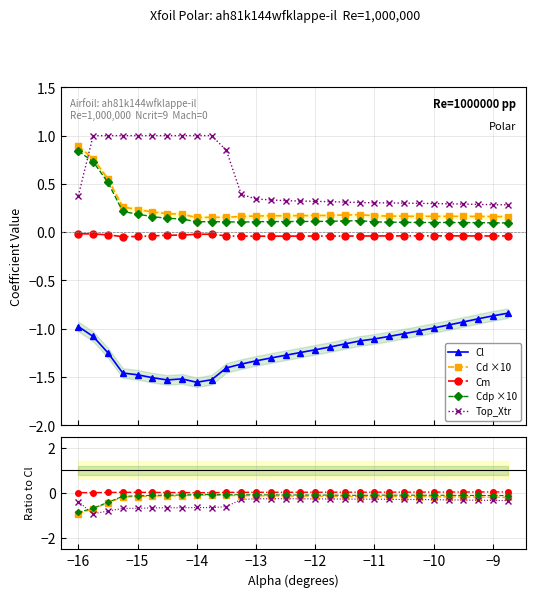

True or false: Cl and Cdp ×10 cross at least once.

False